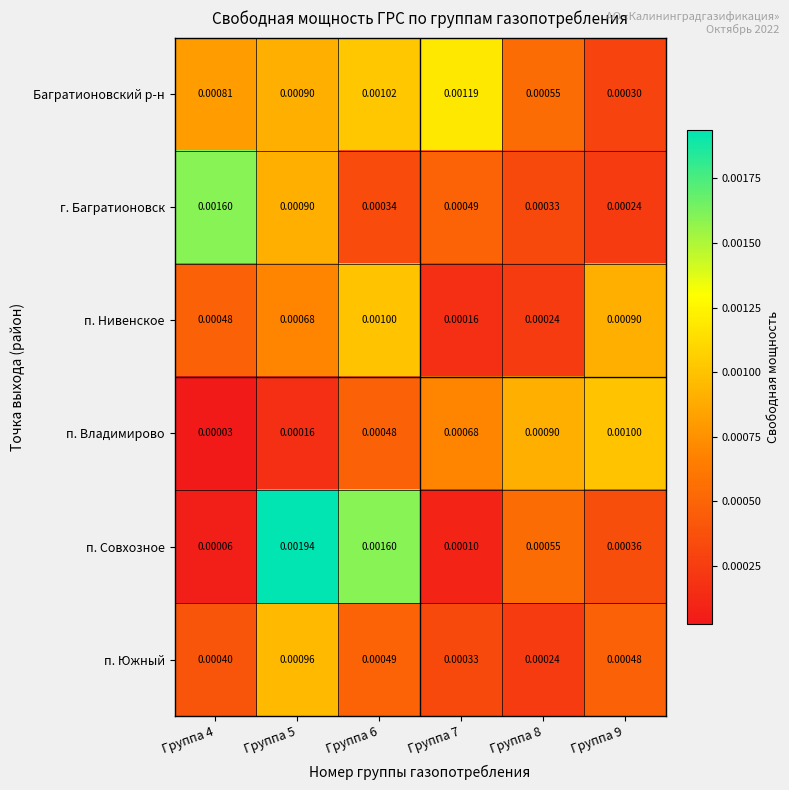

Which series has the largest total across all categories?

Багратионовский р-н